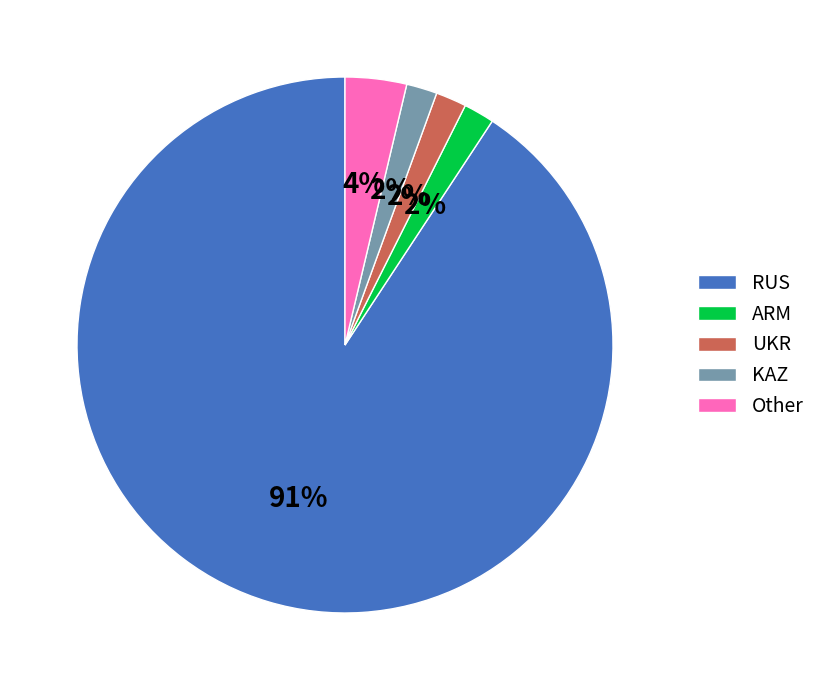

Approximately how many times larger is the value at ARM compared to UKR?

1.0